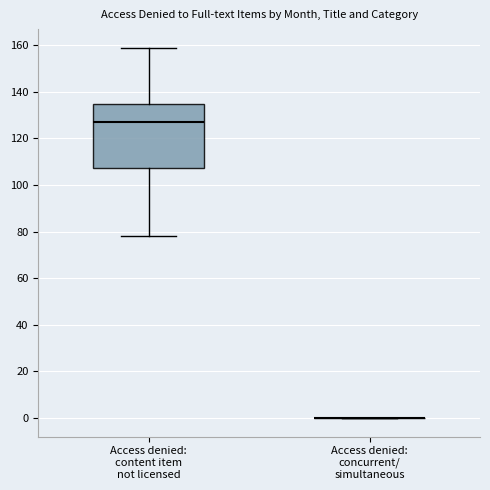

Which box is the tallest, from its lower edge to its upper edge?

Access denied: content item not licensed